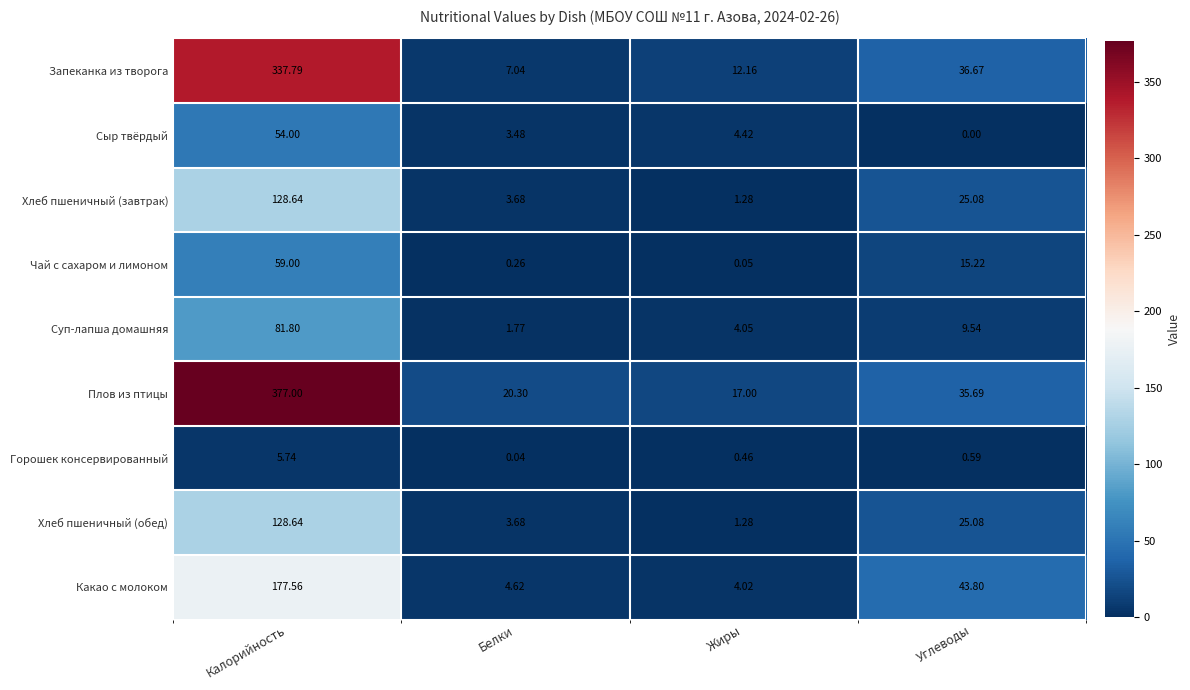

Where does the Хлеб пшеничный (обед) series first go above 25?

Калорийность